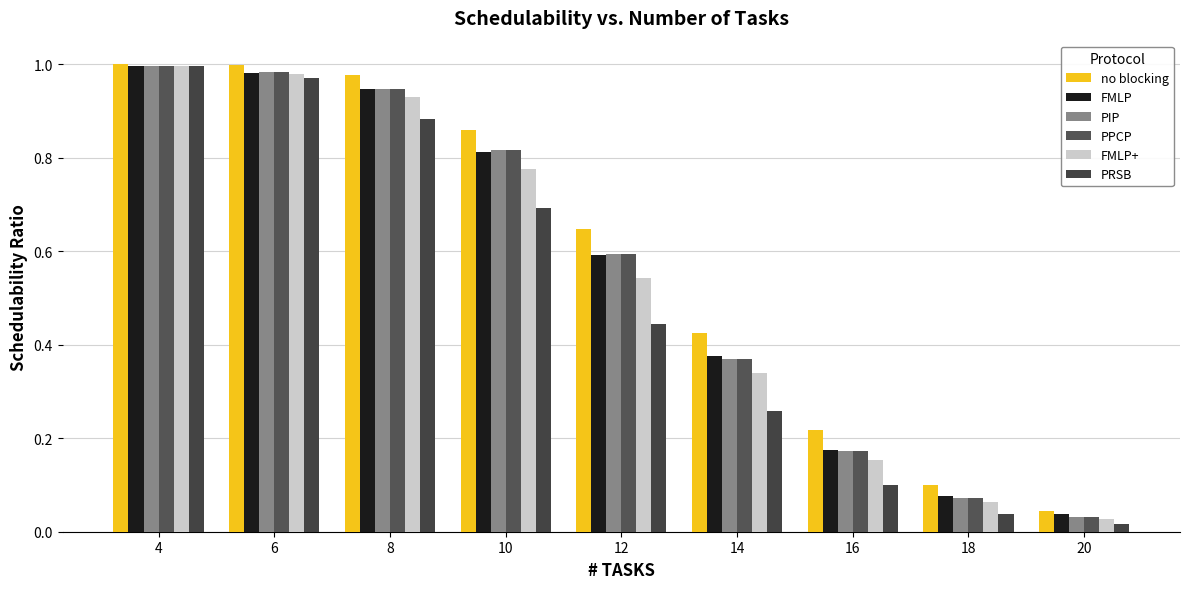

What is the average value of the PPCP series?

0.6